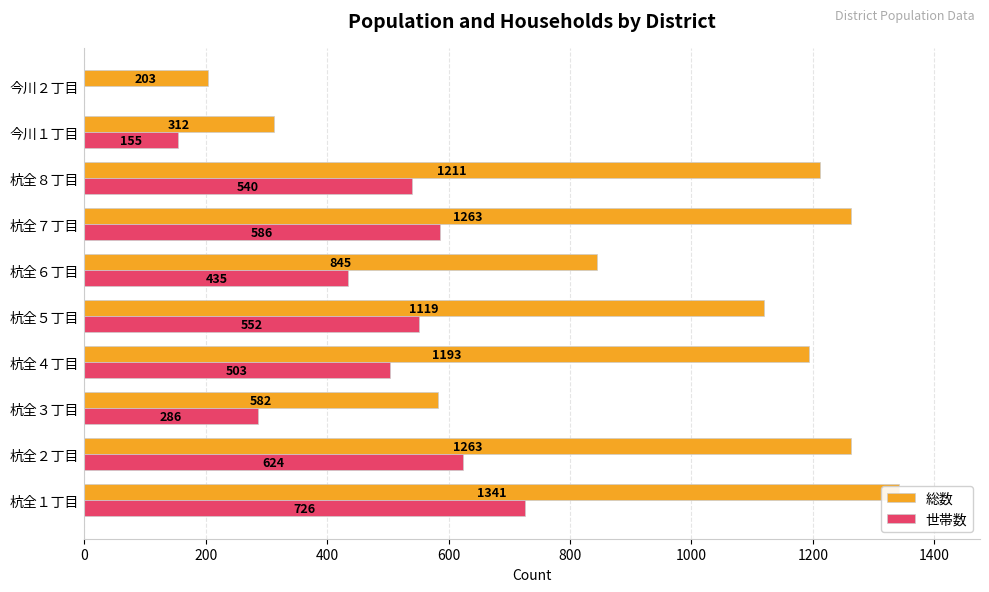

What is the value of the 世帯数 bar at the 9th from the left?

155